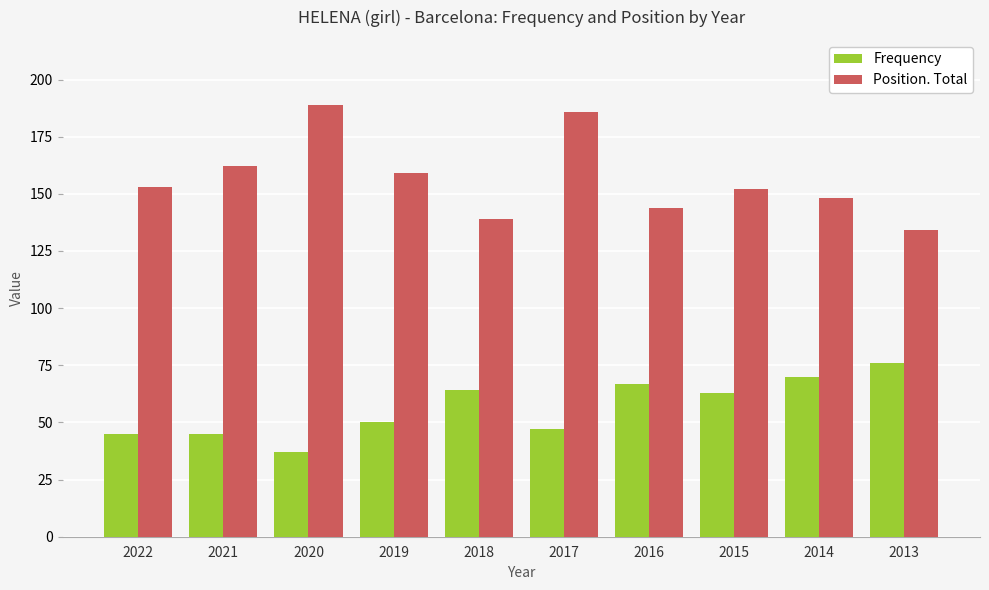

What is the sum of the Position. Total values at 2021 and 2019?

321